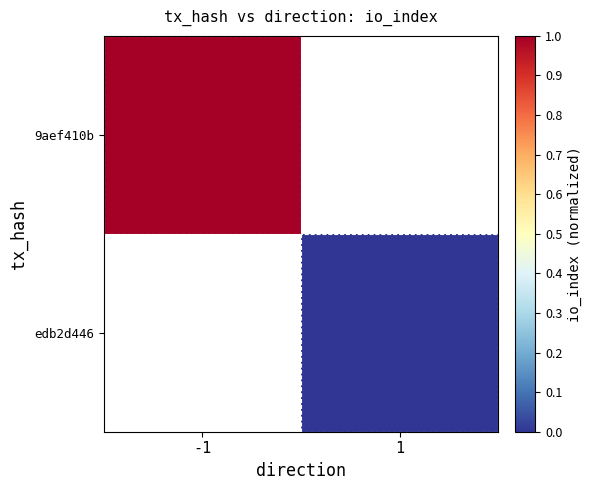

Which category has the highest value across all series?

-1